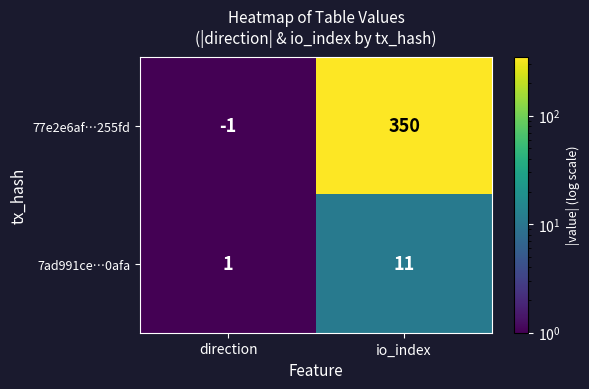

Reading left to right, list all the values displayed in this chart.

77e2e6af…255fd: direction=-1	io_index=350
7ad991ce…0afa: direction=1	io_index=11